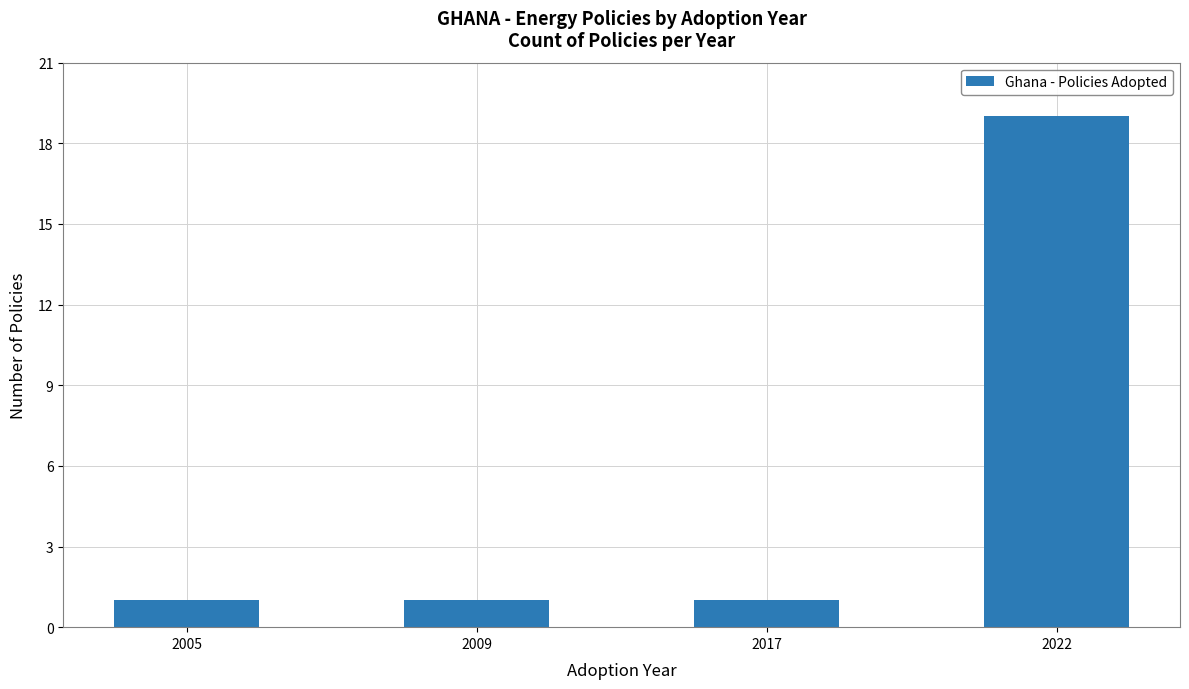

Approximately how many times larger is the value at 2017 compared to 2005?

1.0